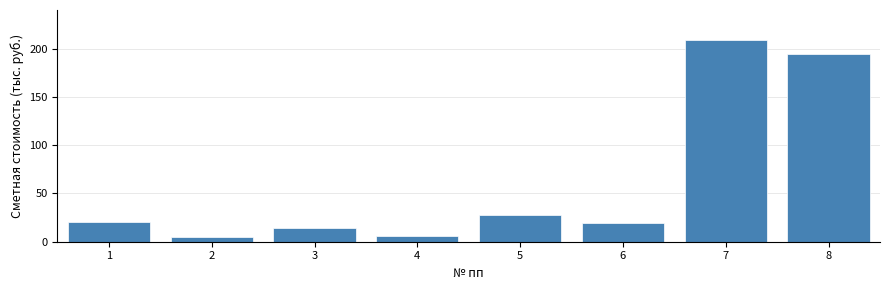

What is the difference between the values at 8 and 6?

175.1